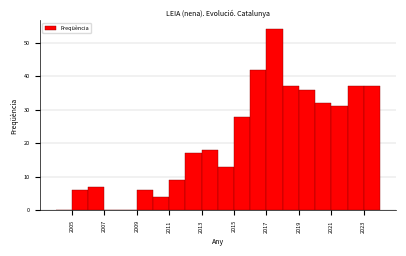

Over which range of the x-axis is the bar tallest?

2017 to 2018